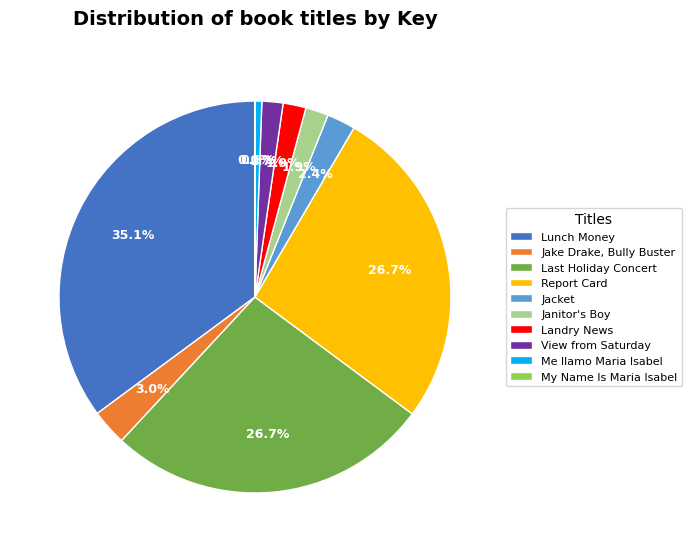

Is there any slice that represents more than half of the pie?

No